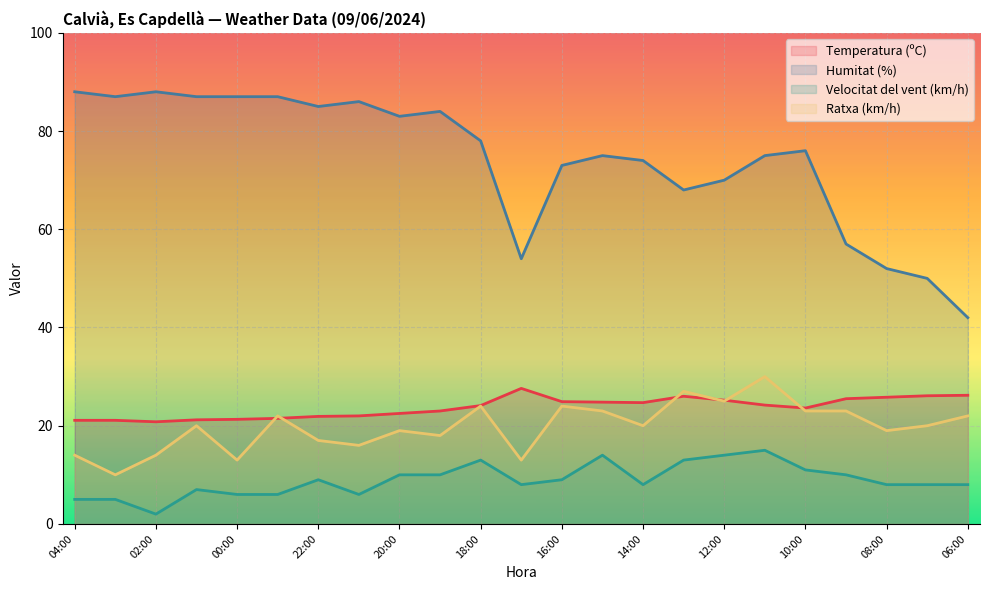

Reading right to left, what are all the values shown in this chart?

Temperatura (ºC): 26.2	26.1	25.8	25.5	23.6	24.2	25.2	26.0	24.7	24.8	24.9	27.6	24.1	23.0	22.5	22.0	21.9	21.5	21.3	21.2	20.8	21.1	21.1
Humitat (%): 42.0	50.0	52.0	57.0	76.0	75.0	70.0	68.0	74.0	75.0	73.0	54.0	78.0	84.0	83.0	86.0	85.0	87.0	87.0	87.0	88.0	87.0	88.0
Velocitat del vent (km/h): 8.0	8.0	8.0	10.0	11.0	15.0	14.0	13.0	8.0	14.0	9.0	8.0	13.0	10.0	10.0	6.0	9.0	6.0	6.0	7.0	2.0	5.0	5.0
Ratxa (km/h): 22.0	20.0	19.0	23.0	23.0	30.0	25.0	27.0	20.0	23.0	24.0	13.0	24.0	18.0	19.0	16.0	17.0	22.0	13.0	20.0	14.0	10.0	14.0